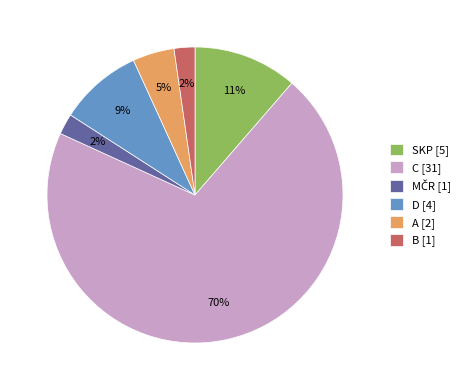

Combined, do SKP [5] and C [31] account for over 50%?

Yes